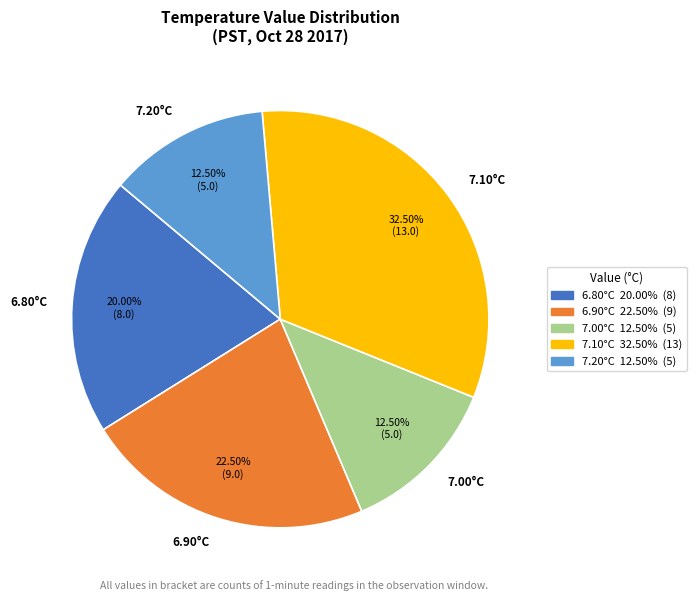

Which slice is the largest?

7.10°C